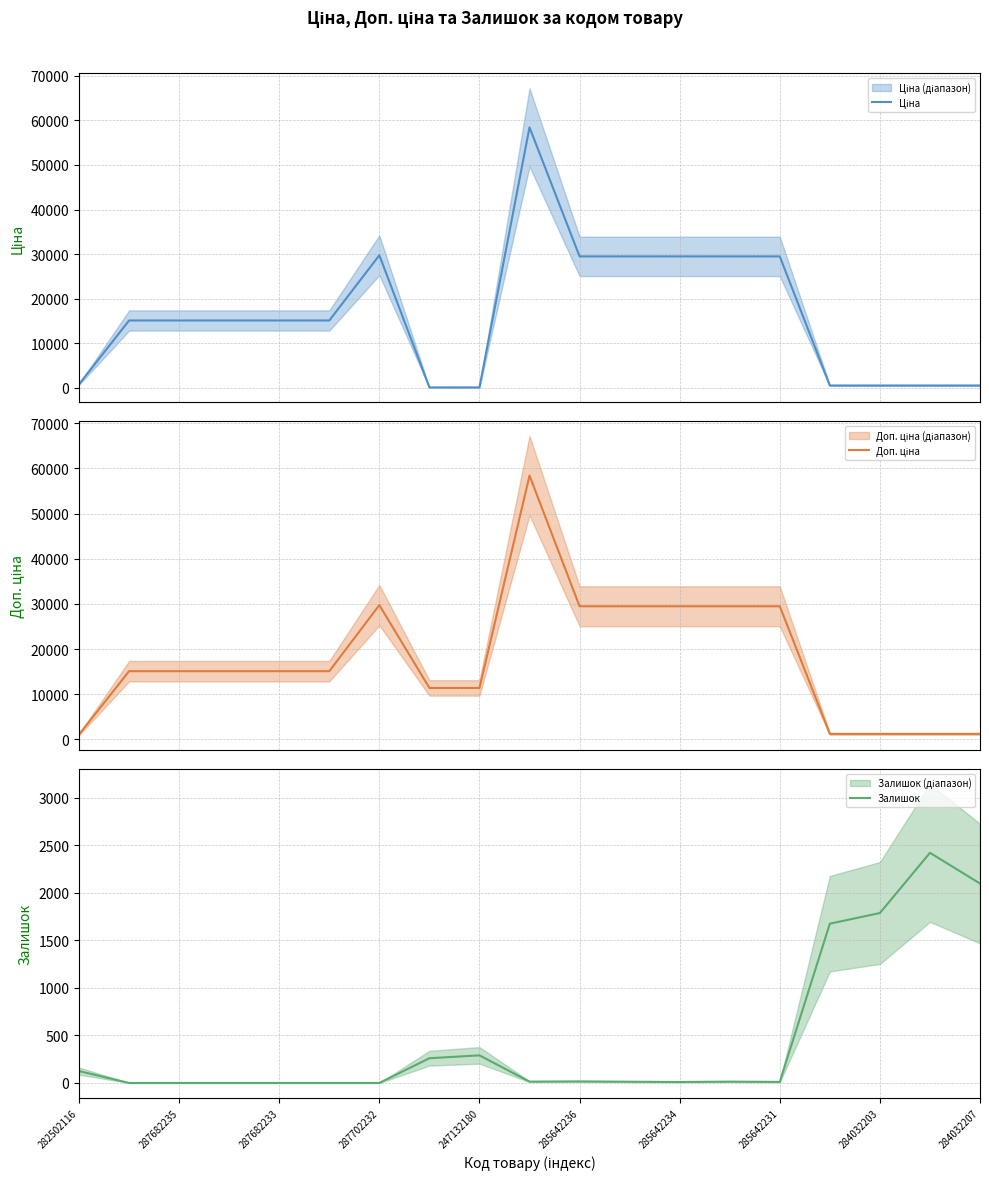

The Залишок series shows -959 at 287682233. True or false?

False